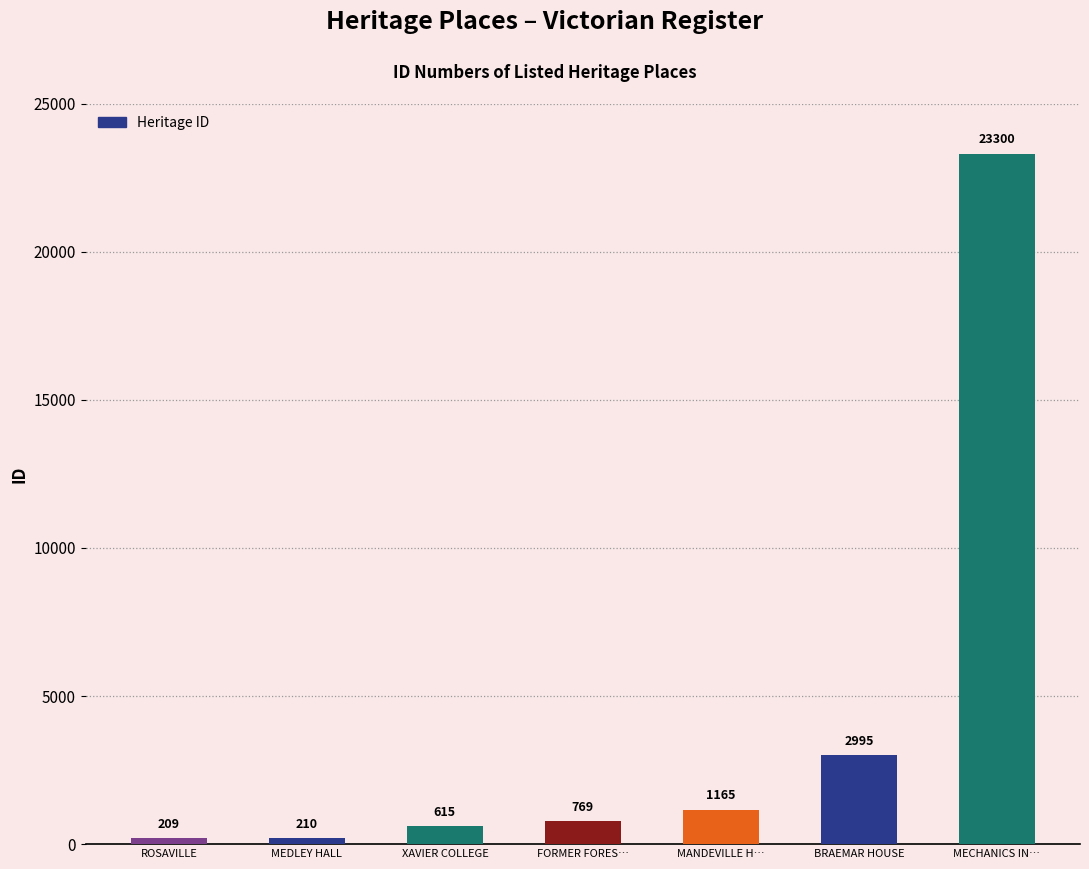

What is the sum of the values at FORMER FORES… and XAVIER COLLEGE?

1384